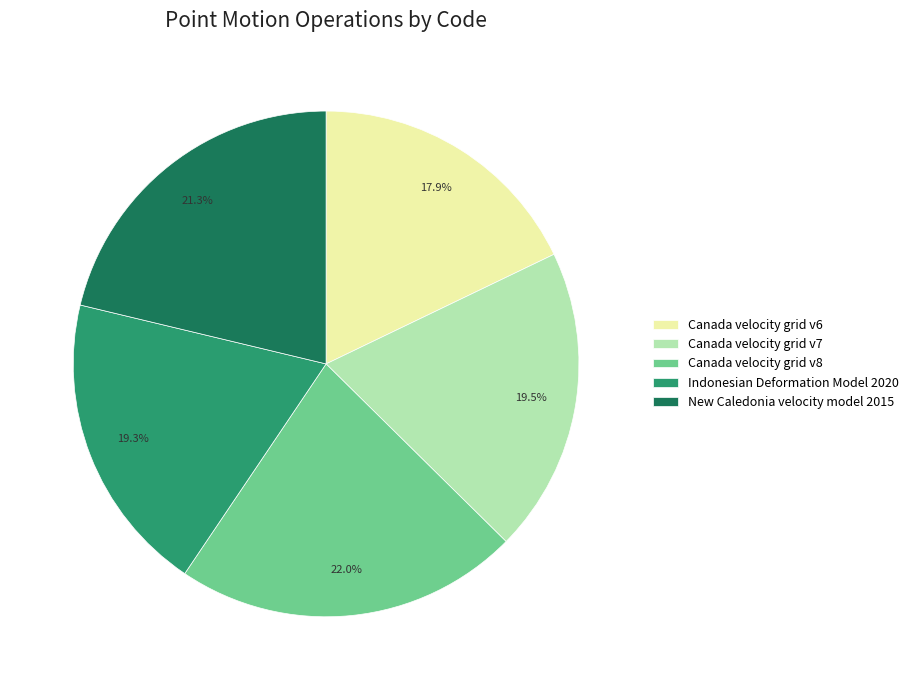

What is the largest slice in the pie chart?

Canada velocity grid v8